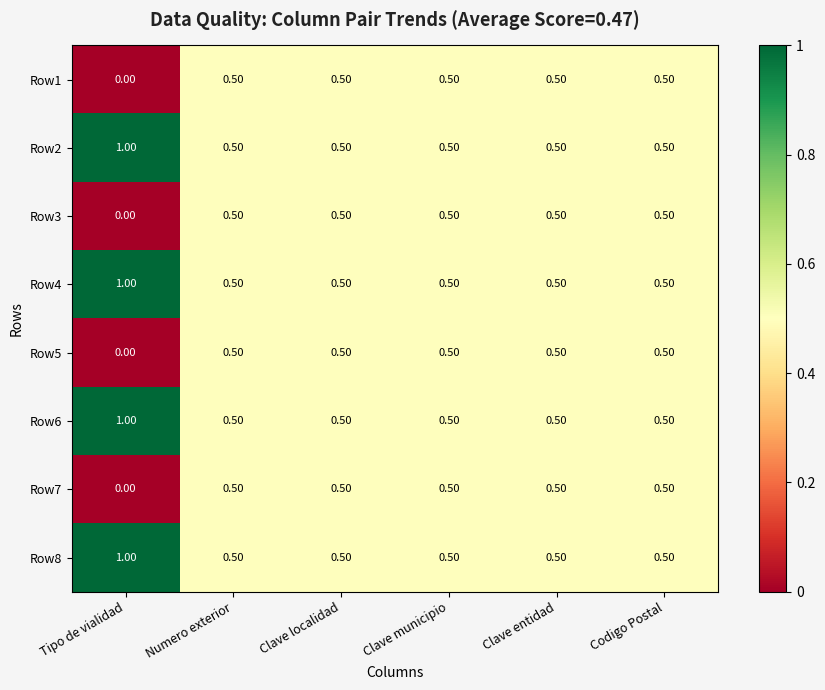

Where is Row7 nearest to the value 0?

Tipo de vialidad